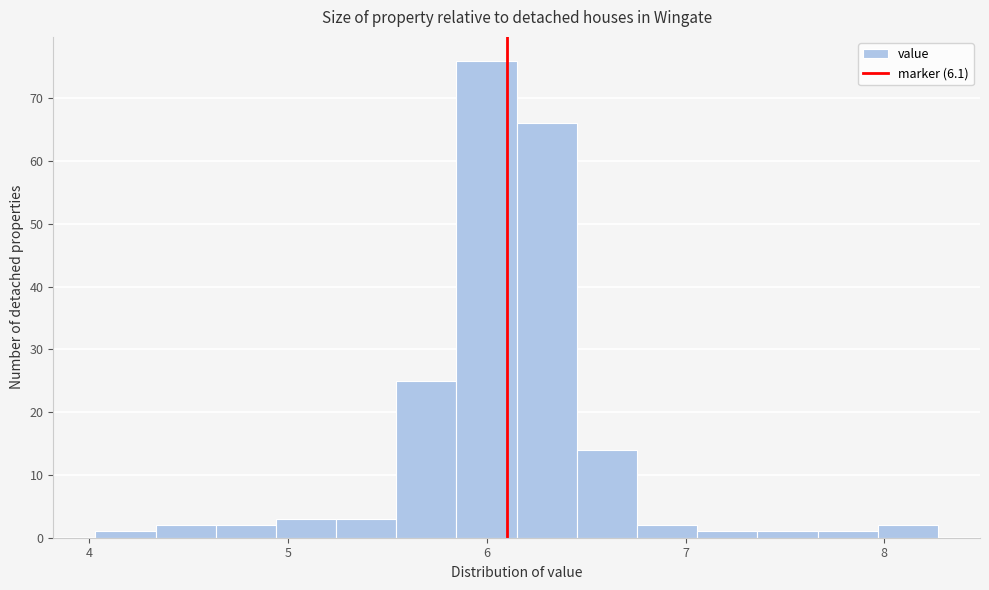

Read against the x-axis, roughly where is the centre of the tallest bar?

6.0